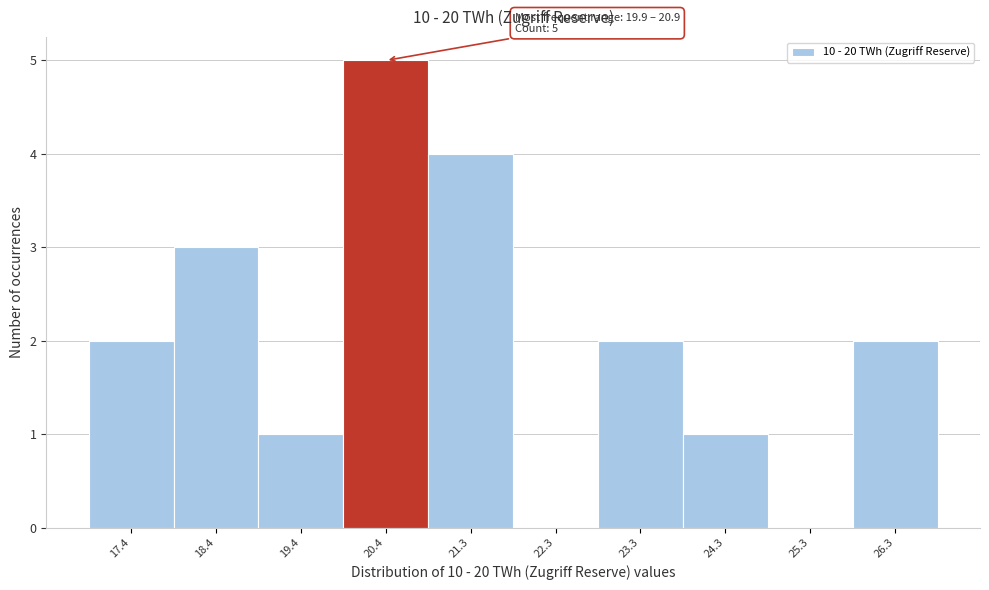

Which range on the x-axis has the tallest bar?

19.9 to 20.9